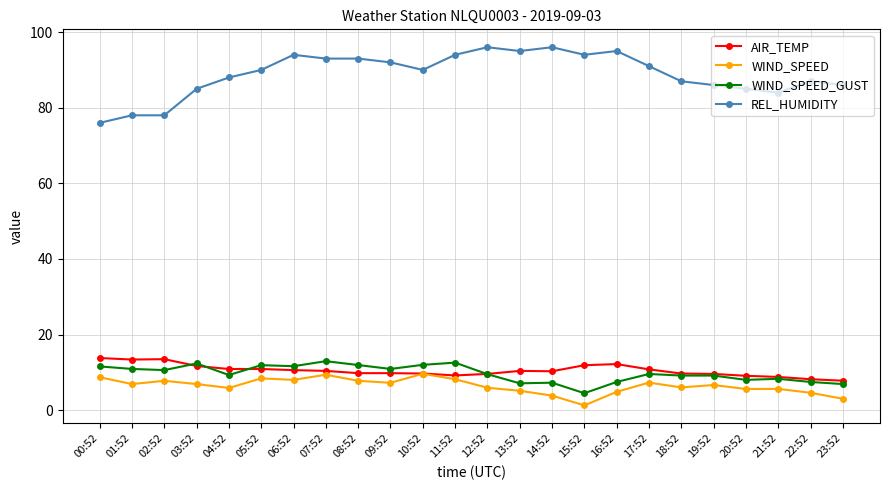

Which series has the largest total across all categories?

REL_HUMIDITY